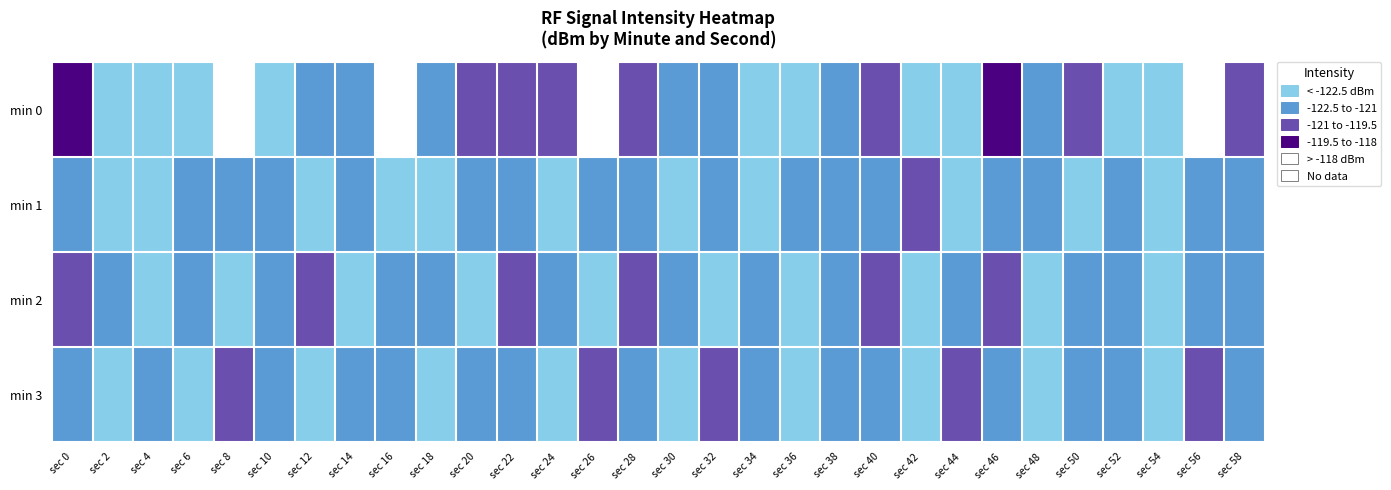

What is the maximum value shown in the chart?

-117.1